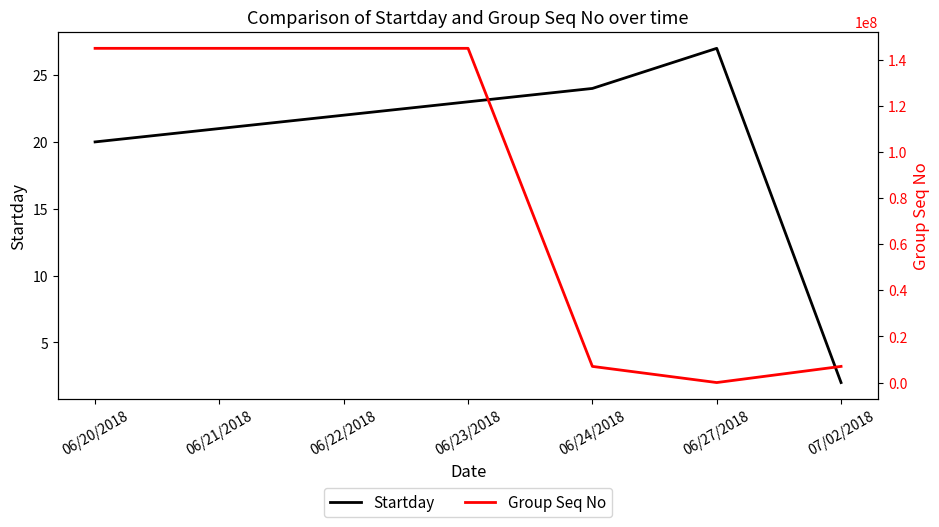

Rank the categories by Group Seq No value from highest to lowest.

06/20/2018, 06/21/2018, 06/22/2018, 06/23/2018, 06/24/2018, 07/02/2018, 06/27/2018